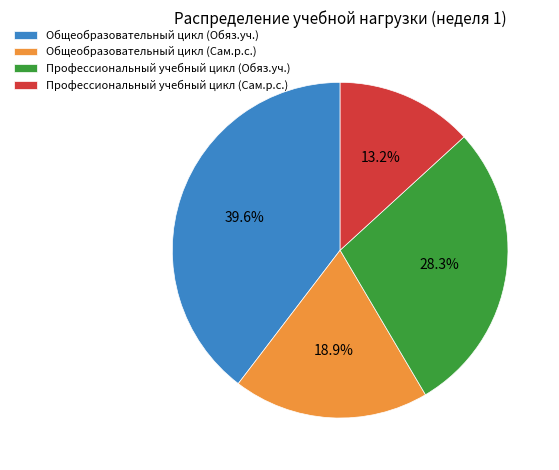

To the nearest percent, what is the combined percentage of Общеобразовательный цикл (Сам.р.с.) and Профессиональный учебный цикл (Сам.р.с.)?

32%